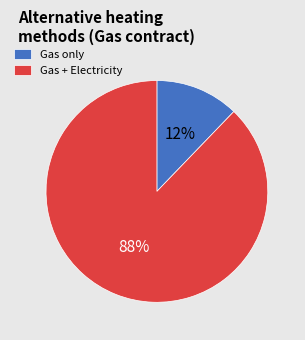

Combined, do Gas + Electricity and Gas only account for over 50%?

Yes